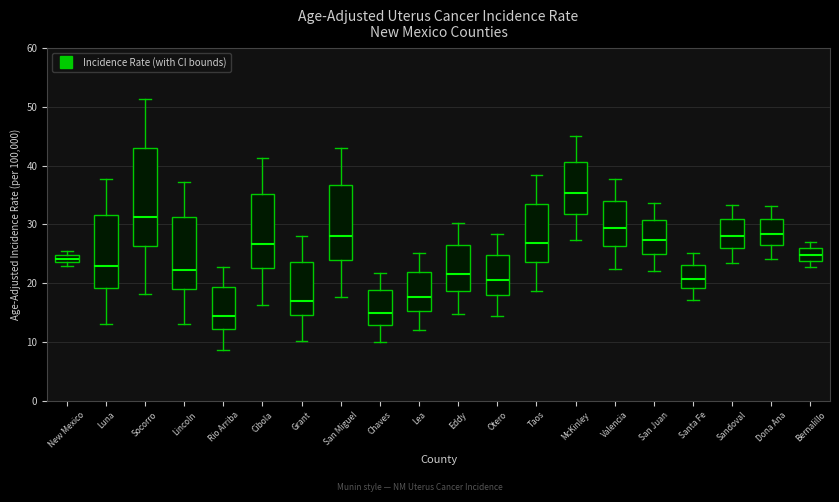

Which box has the highest median line?

McKinley